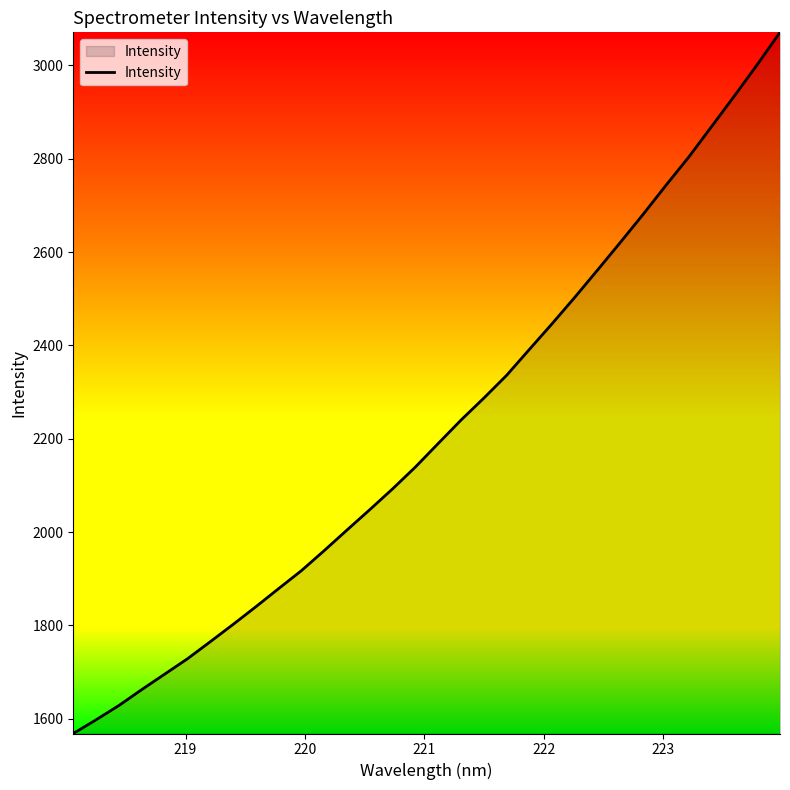

What is the difference between the maximum and minimum values?

1502.8